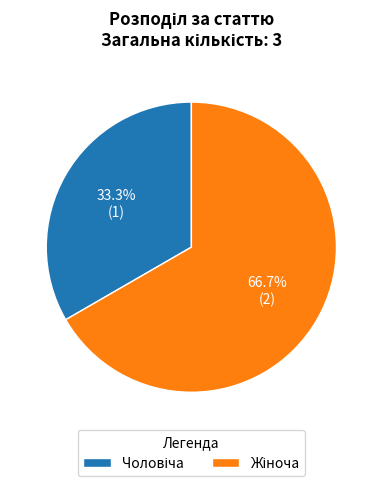

Is there a majority slice in this chart?

Yes